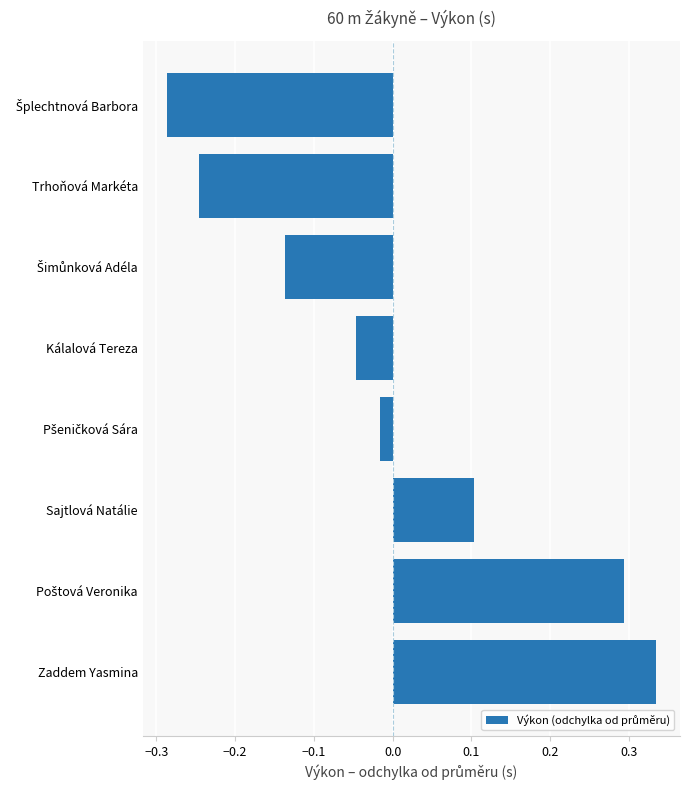

What is the change in value from Trhoňová Markéta to Zaddem Yasmina?

+0.6